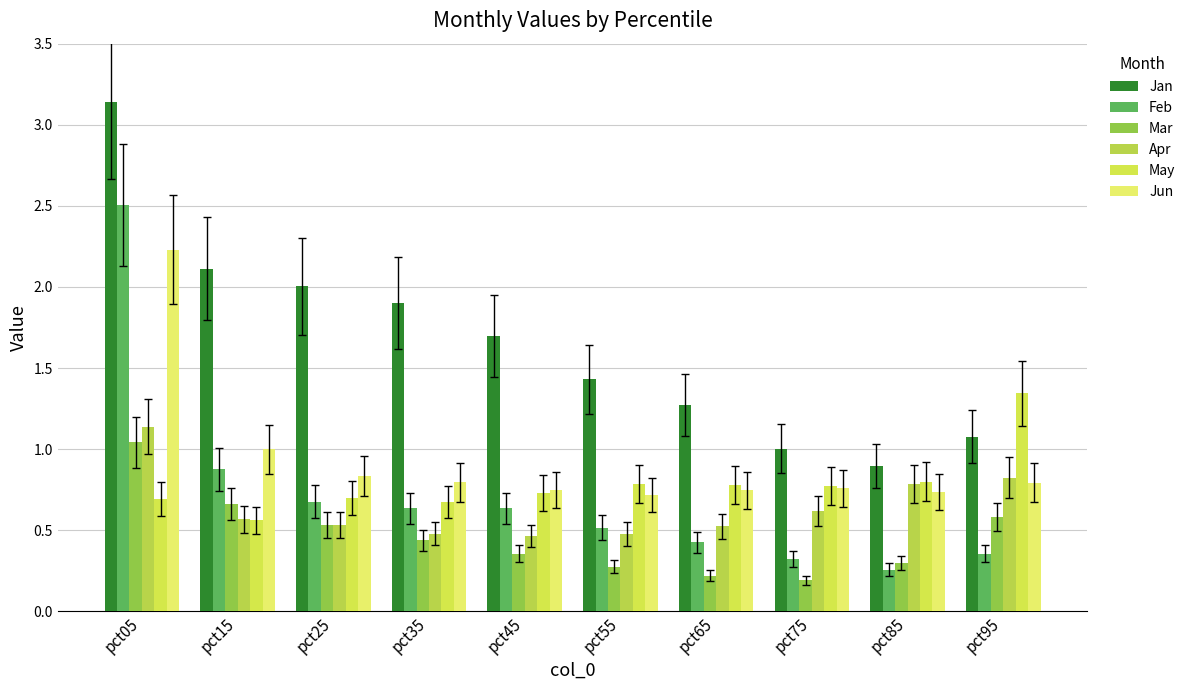

Which category has the lowest value in the May series?

pct15